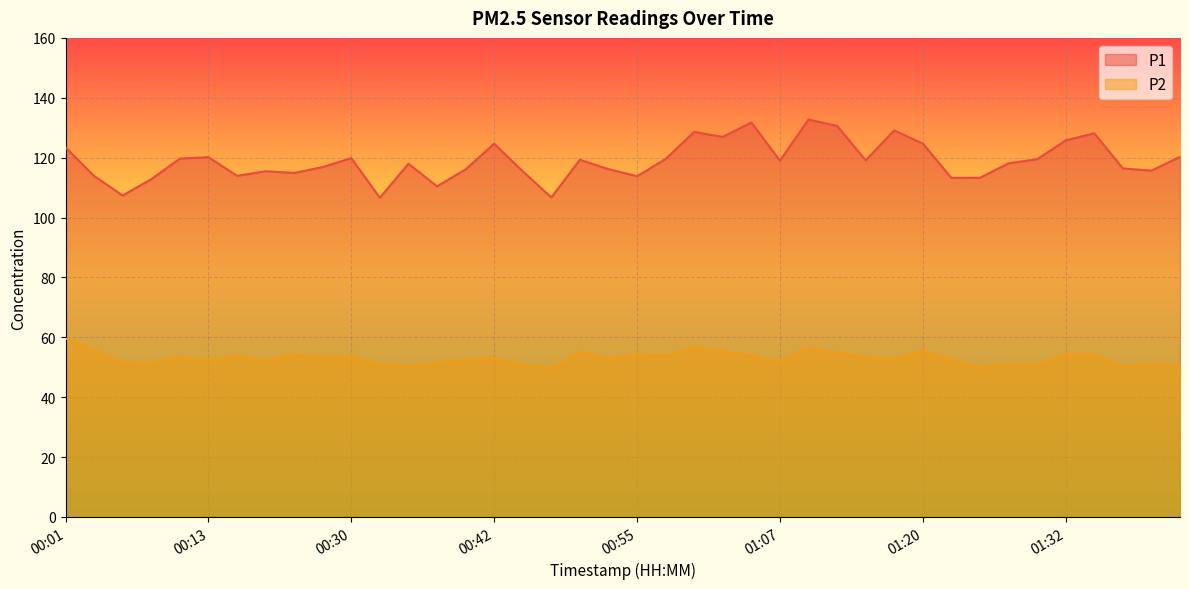

What position from the left is 01:30?

35